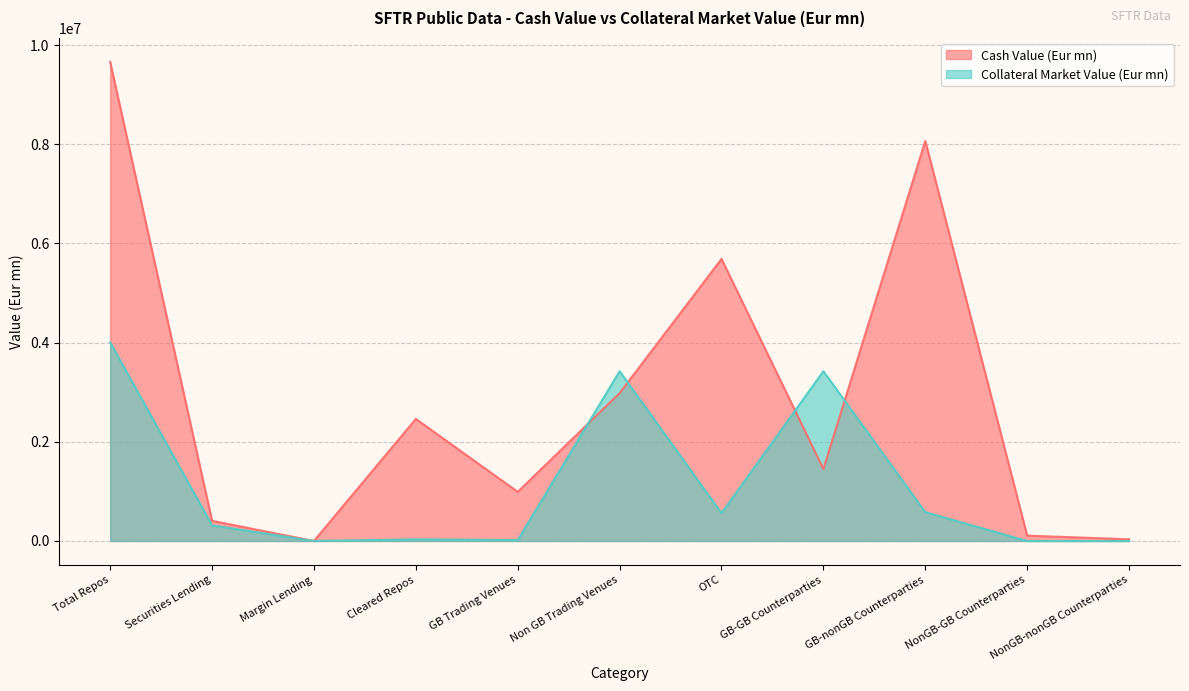

What is the average value of the Cash Value (Eur mn) series?

2895637.8